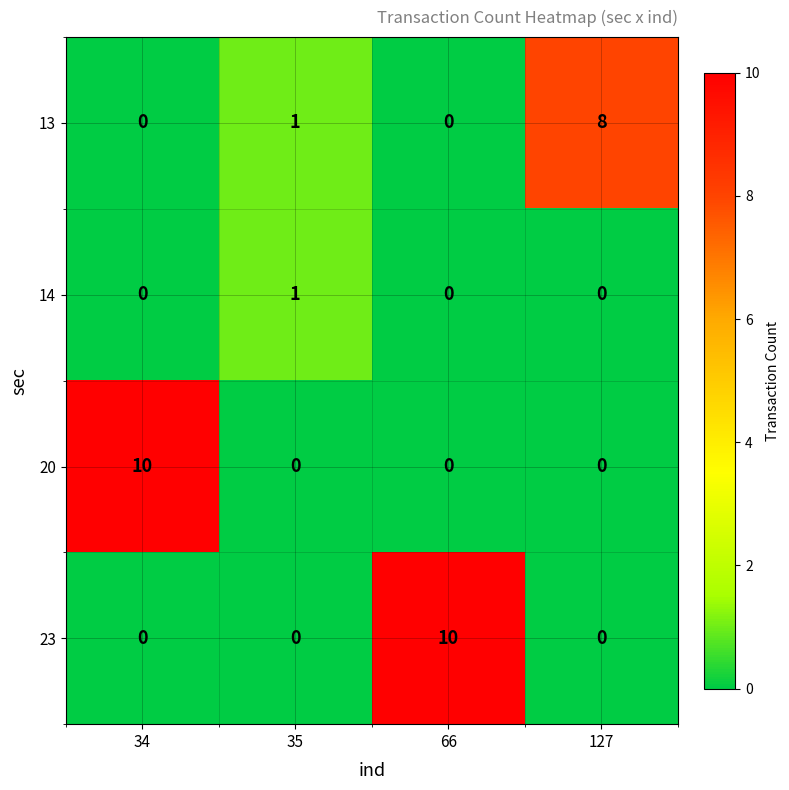

What is the difference between the 20 values at 34 and 35?

10